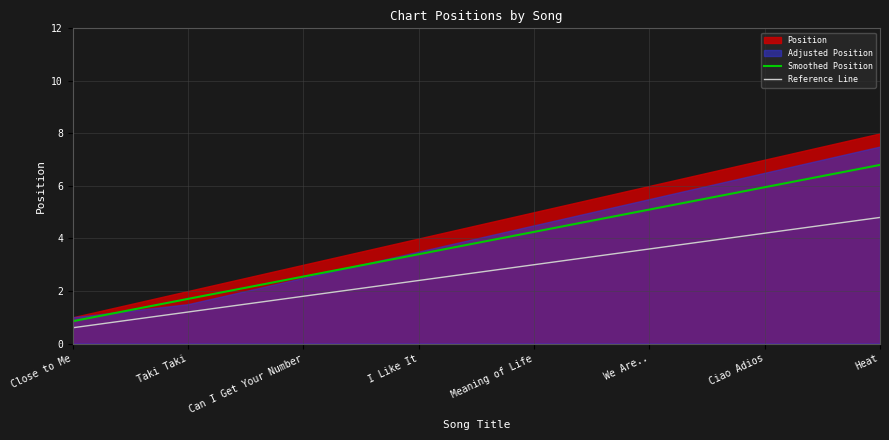

The Smoothed Position series shows 6.0 at Ciao Adios. True or false?

True